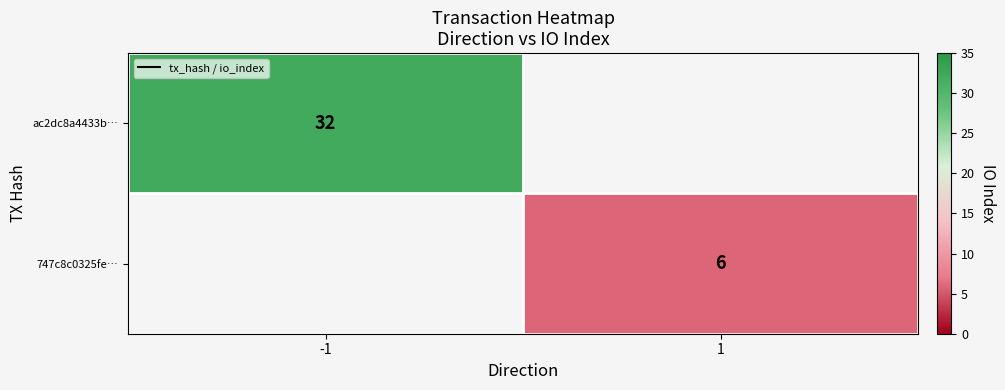

At how many categories does at least one series exceed 17?

1